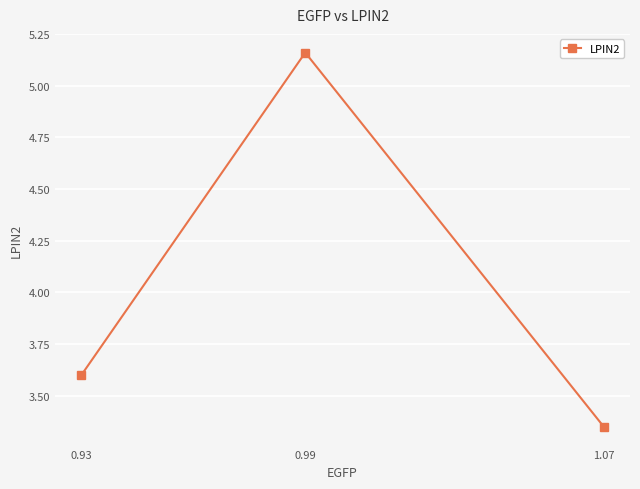

What is the value of the 1st point from the left?

3.6